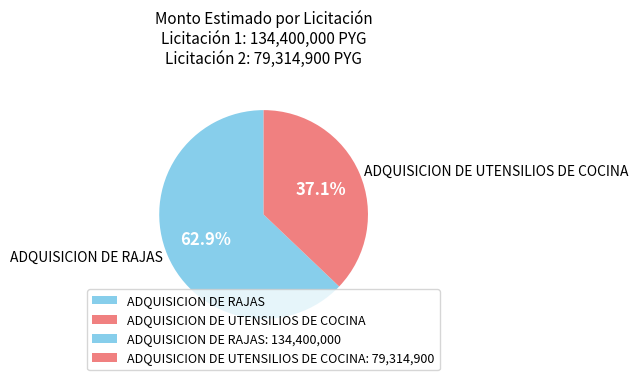

To the nearest percent, what portion does ADQUISICION DE UTENSILIOS DE COCINA represent?

37%